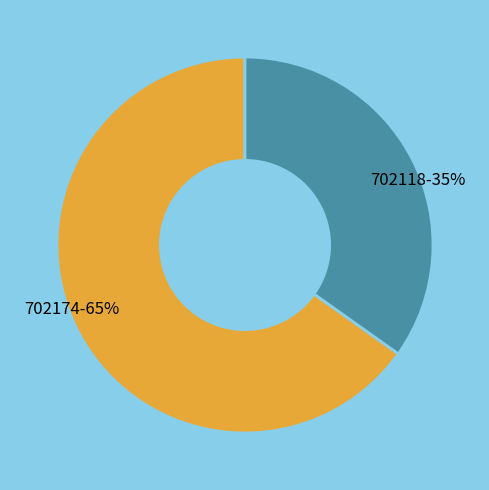

What is the majority slice?

702174